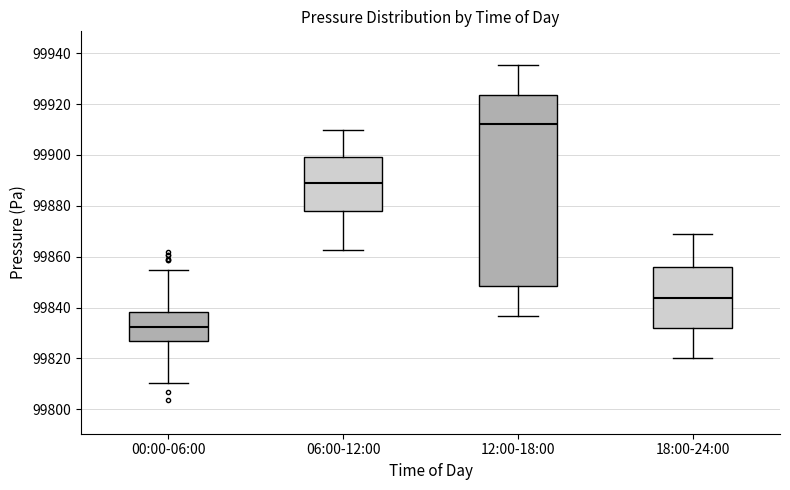

Comparing the boxes themselves (not the whiskers), which one is the tallest?

12:00-18:00